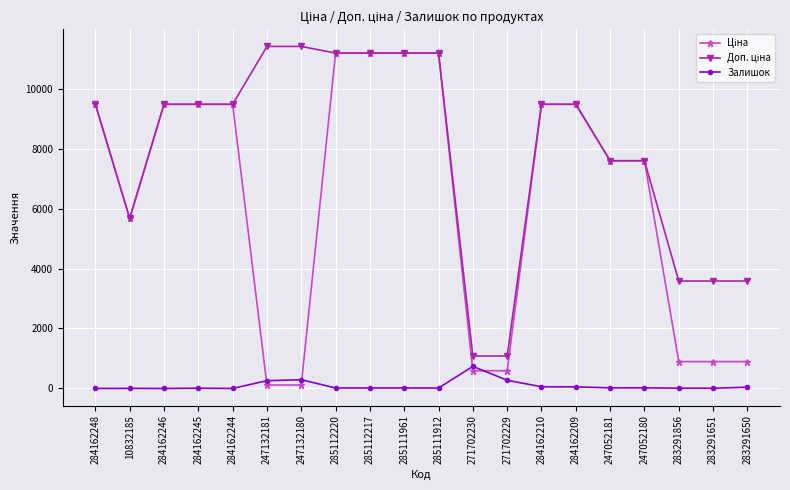

What is the greatest value displayed?

11410.0